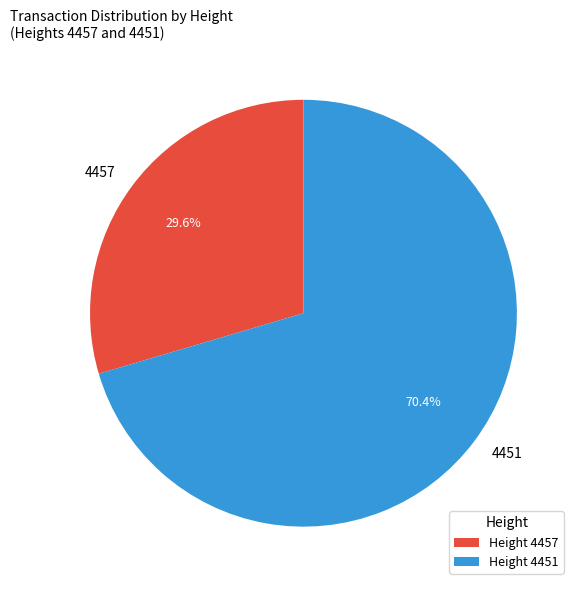

Is there any slice that represents more than half of the pie?

Yes